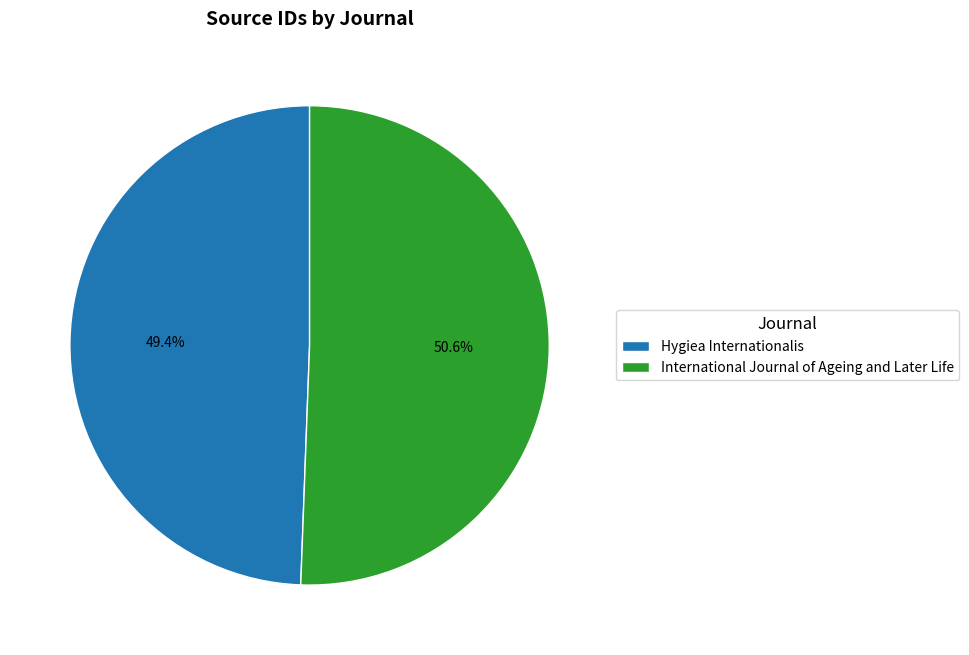

True or false: International Journal of Ageing and Later Life accounts for 61% of the total.

False